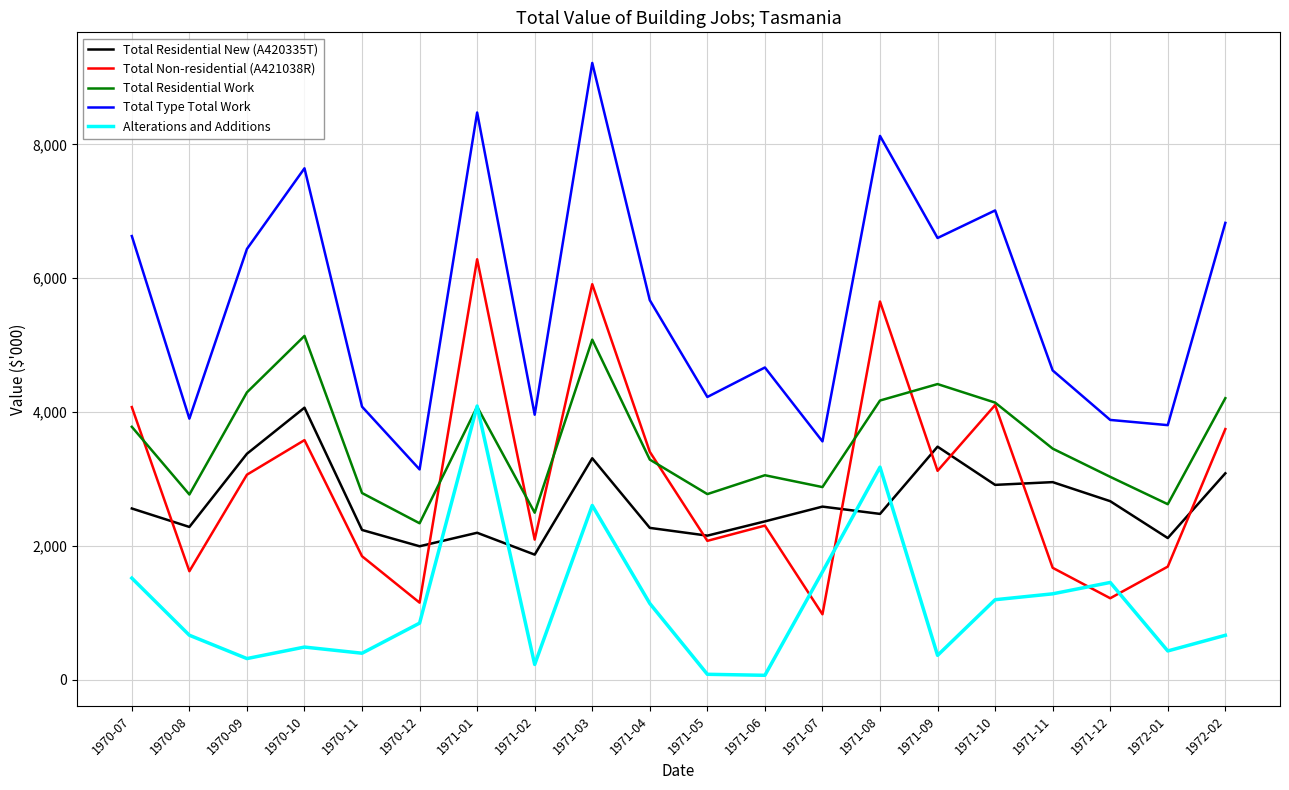

Which series has the largest total across all categories?

Total Type Total Work